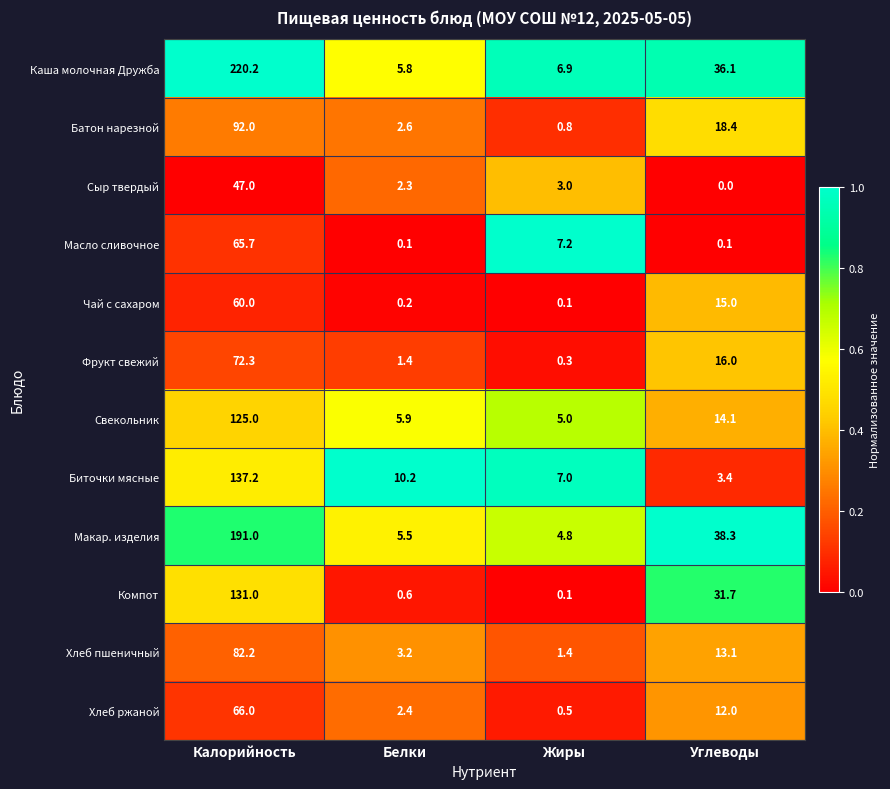

At which label does Чай с сахаром first exceed 15?

Калорийность